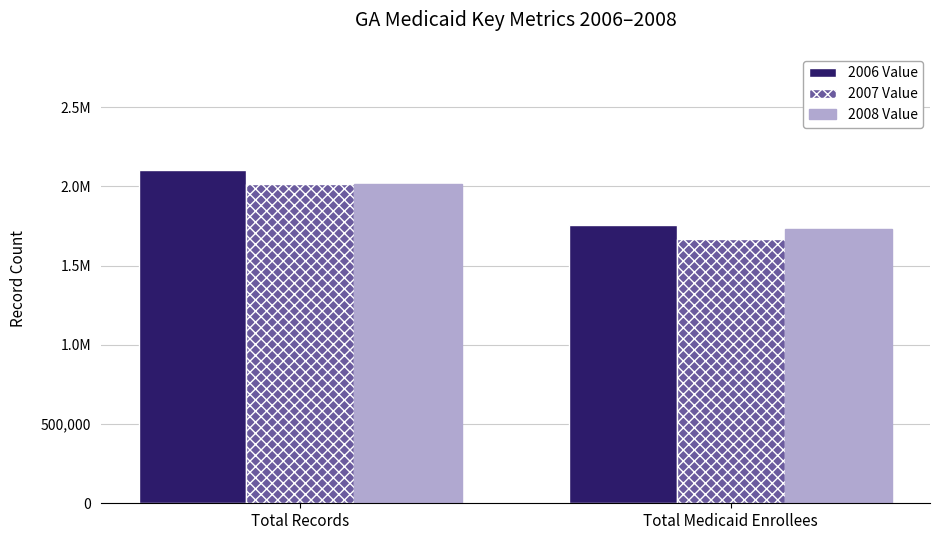

The 2007 Value series shows 2014312 at Total Records. True or false?

True